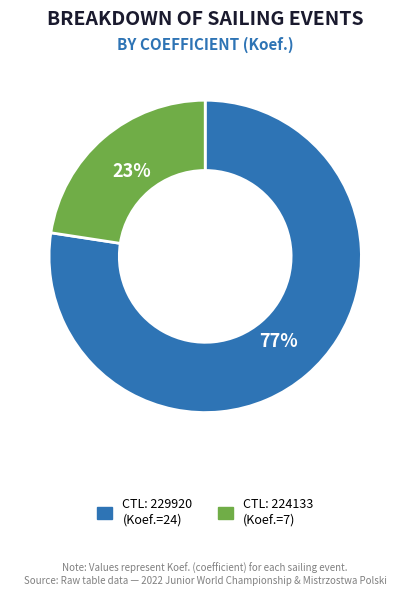

To the nearest percent, what is the average slice percentage?

50%